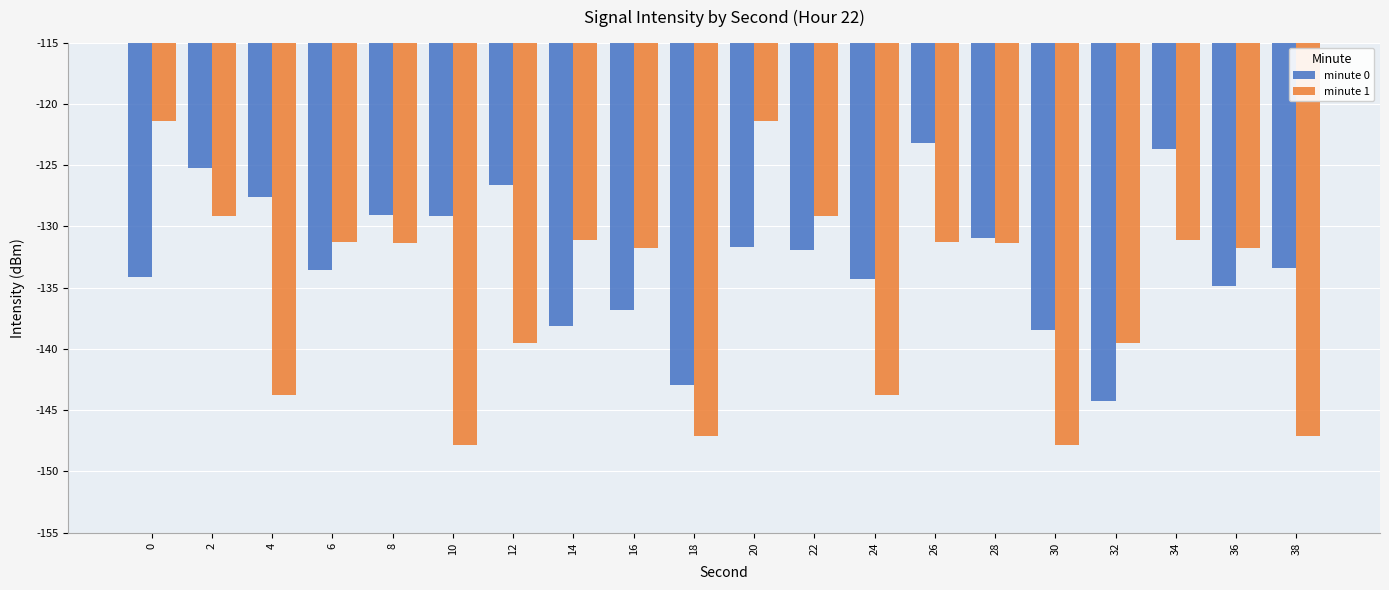

Which series has the largest total across all categories?

minute 0